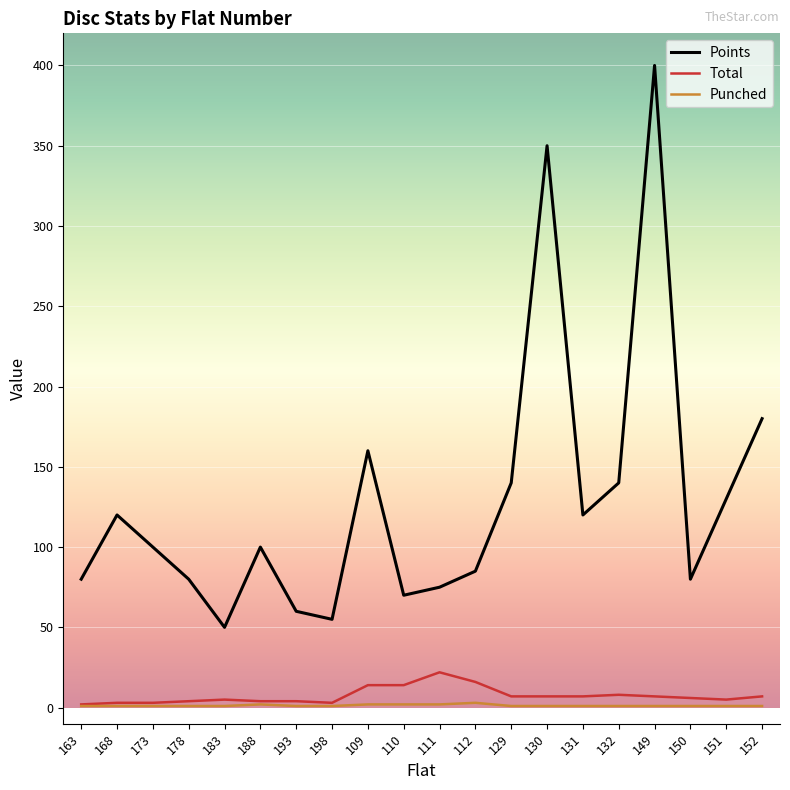

What is the maximum value shown in the chart?

400